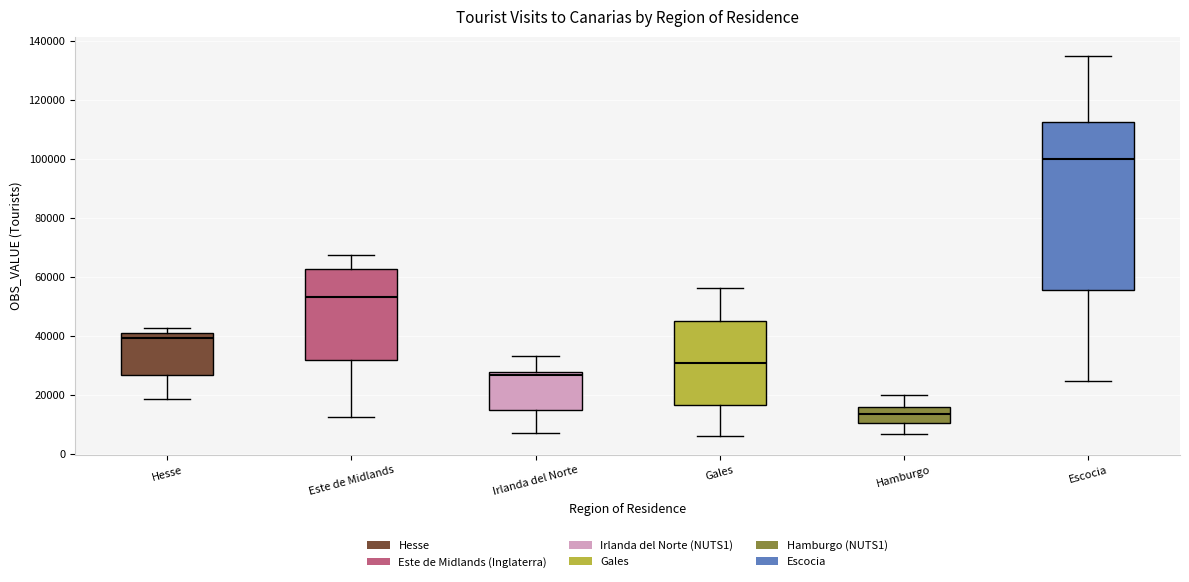

Comparing the boxes themselves (not the whiskers), which one is the tallest?

Escocia